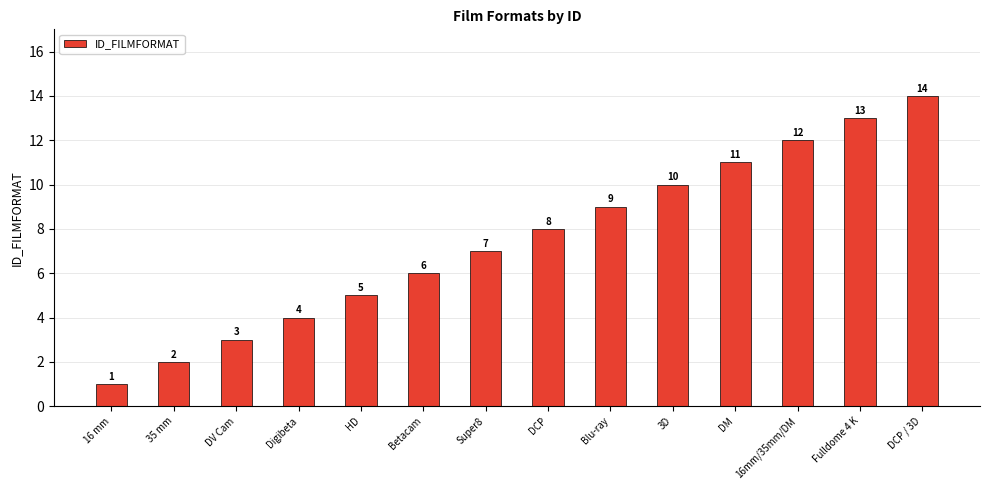

What is the sum of all values?

105